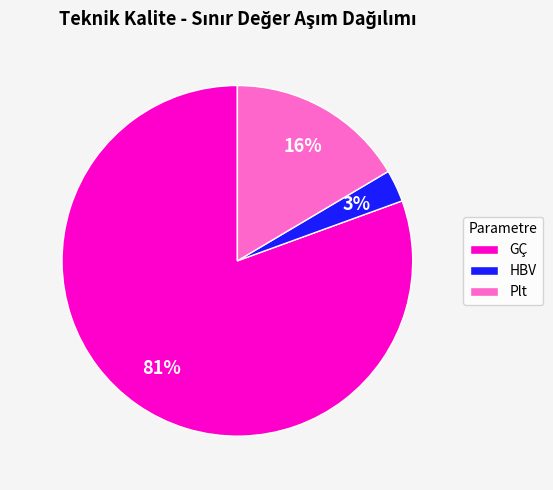

Which slice is the smallest?

HBV